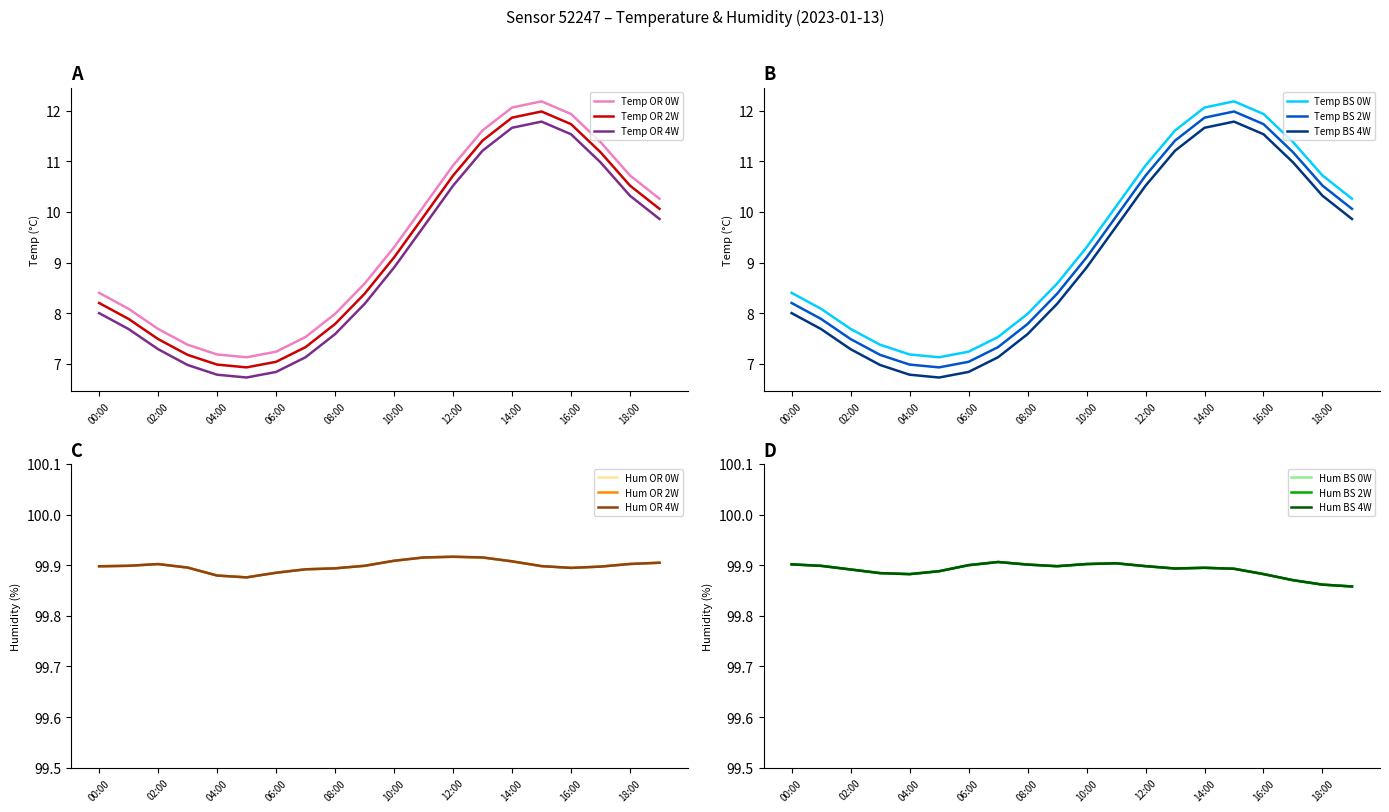

Reading right to left, list all the values displayed in this chart.

10.3	10.7	11.4	11.9	12.2	12.1	11.6	10.9	10.1	9.3	8.6	8.0	7.5	7.2	7.1	7.2	7.4	7.7	8.1	8.4